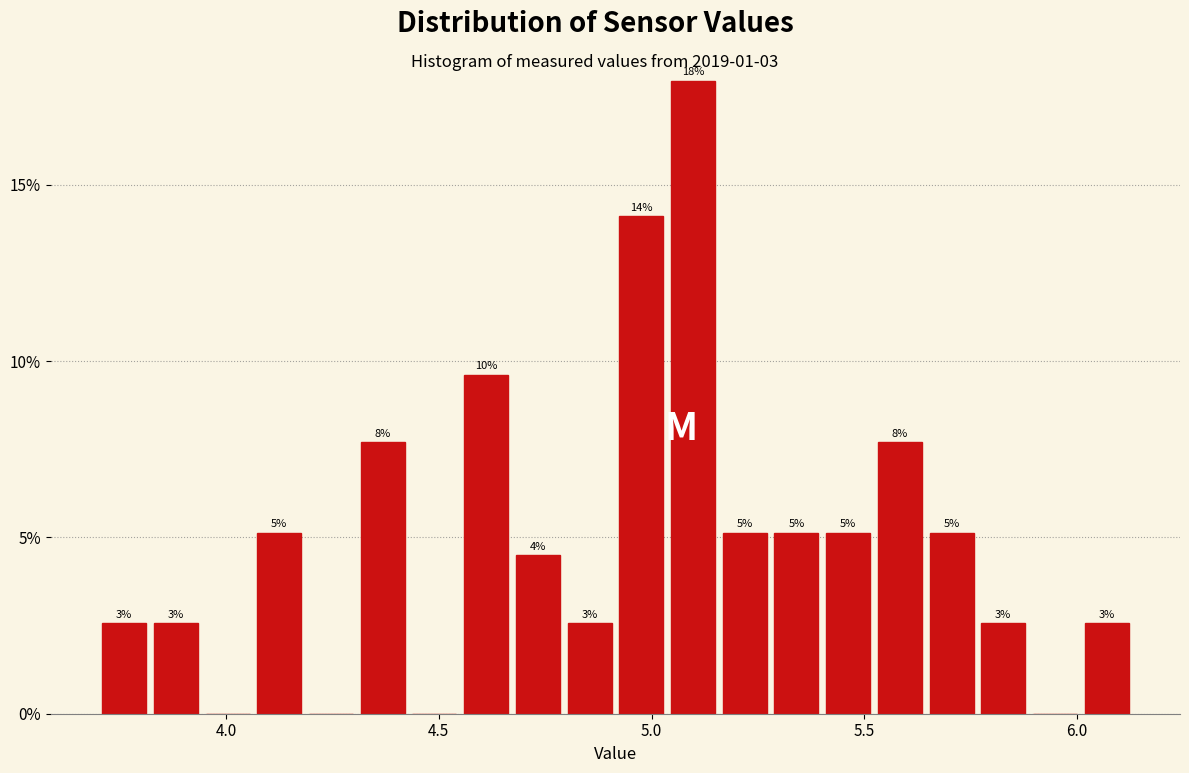

Read against the x-axis, roughly where is the centre of the tallest bar?

5.10